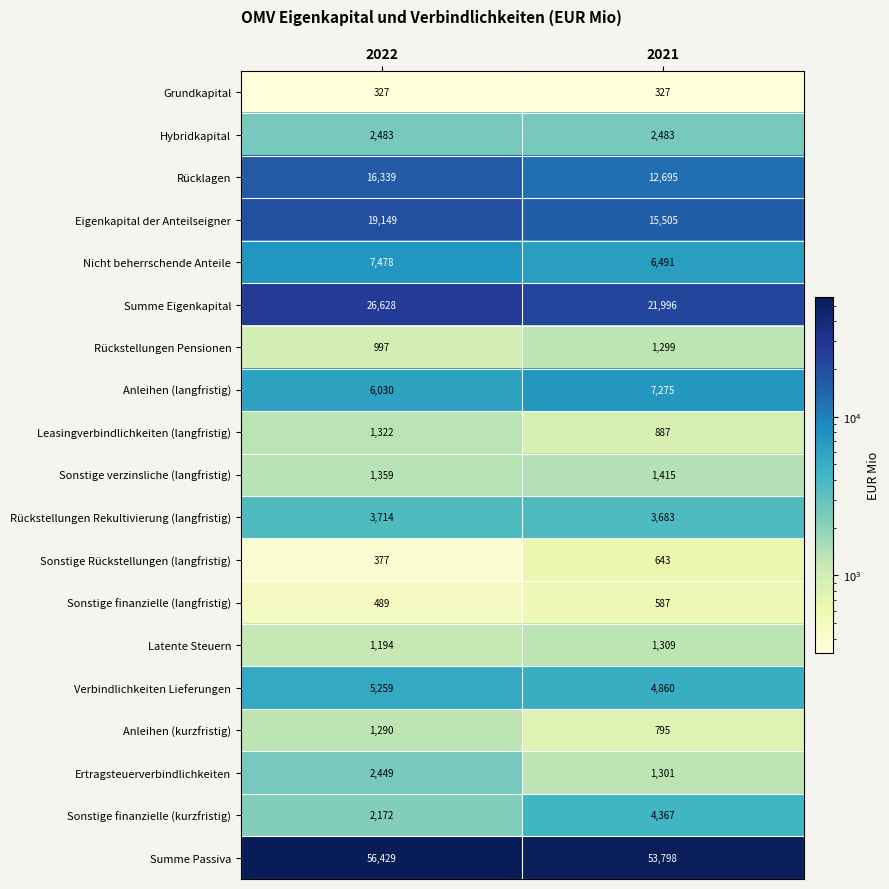

At 2022, list the series in order from smallest to largest.

Grundkapital, Sonstige Rückstellungen (langfristig), Sonstige finanzielle (langfristig), Rückstellungen Pensionen, Latente Steuern, Anleihen (kurzfristig), Leasingverbindlichkeiten (langfristig), Sonstige verzinsliche (langfristig), Sonstige finanzielle (kurzfristig), Ertragsteuerverbindlichkeiten, Hybridkapital, Rückstellungen Rekultivierung (langfristig), Verbindlichkeiten Lieferungen, Anleihen (langfristig), Nicht beherrschende Anteile, Rücklagen, Eigenkapital der Anteilseigner, Summe Eigenkapital, Summe Passiva